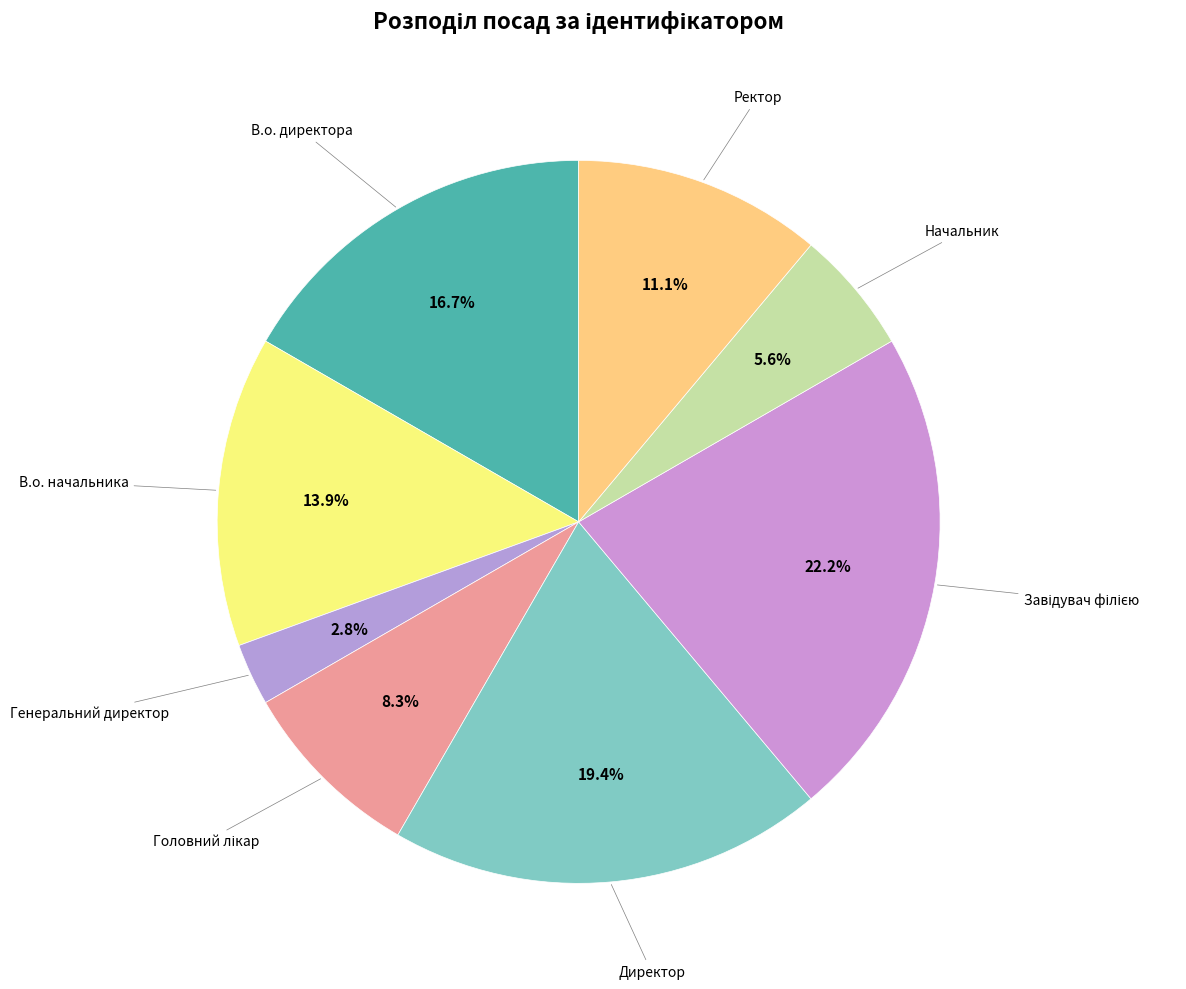

What percentage is the В.о. начальника slice, to the nearest percent?

14%